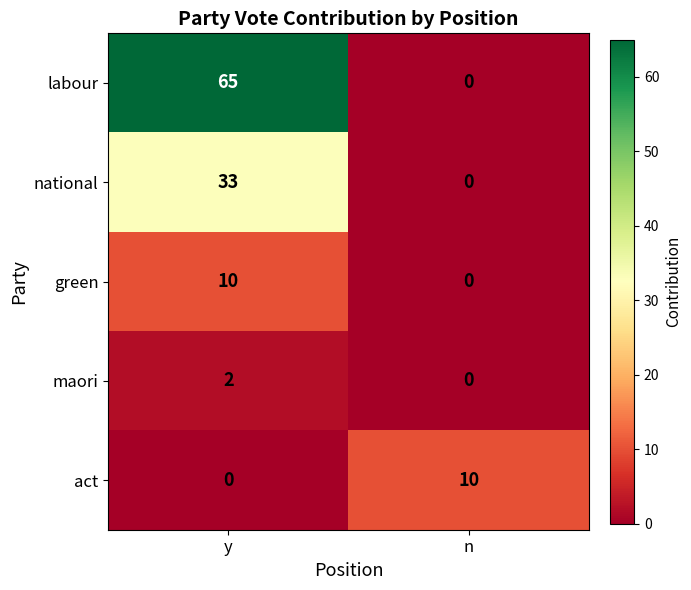

Which series has the largest total across all categories?

labour